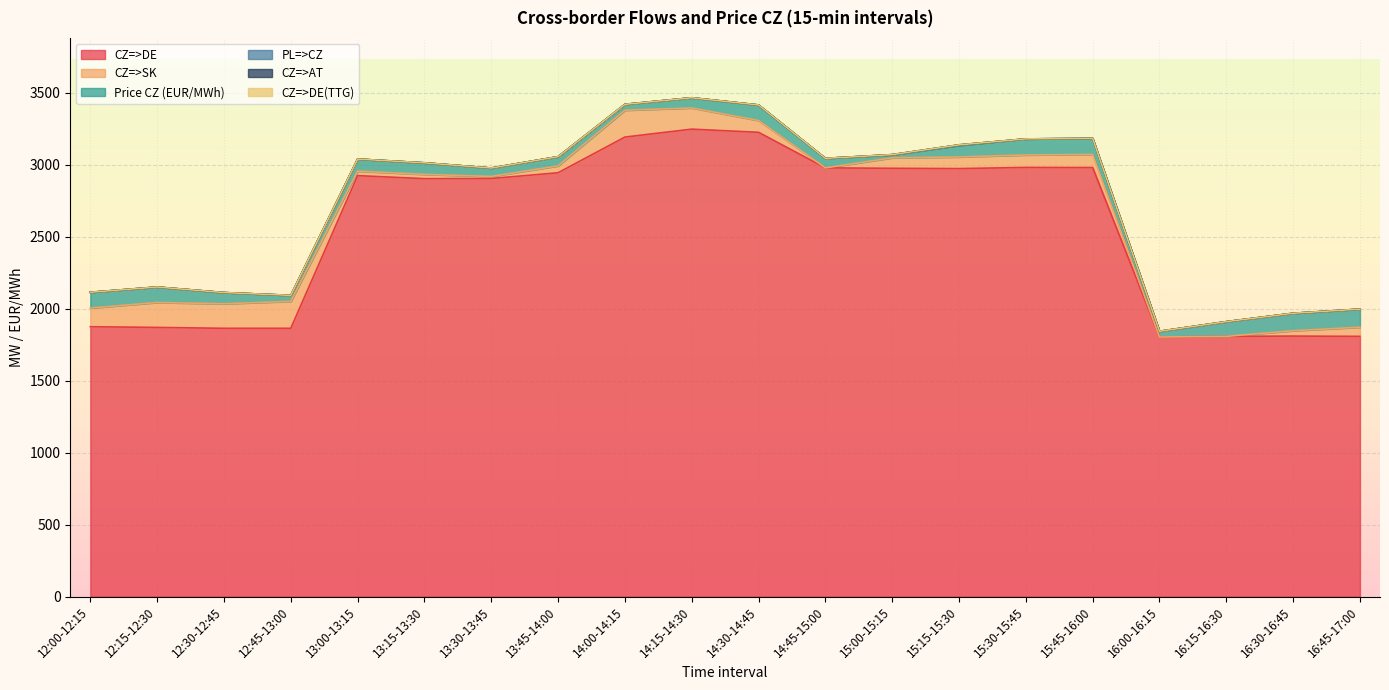

What is the difference between the second highest and second lowest values in the CZ=>DE series?

1418.0